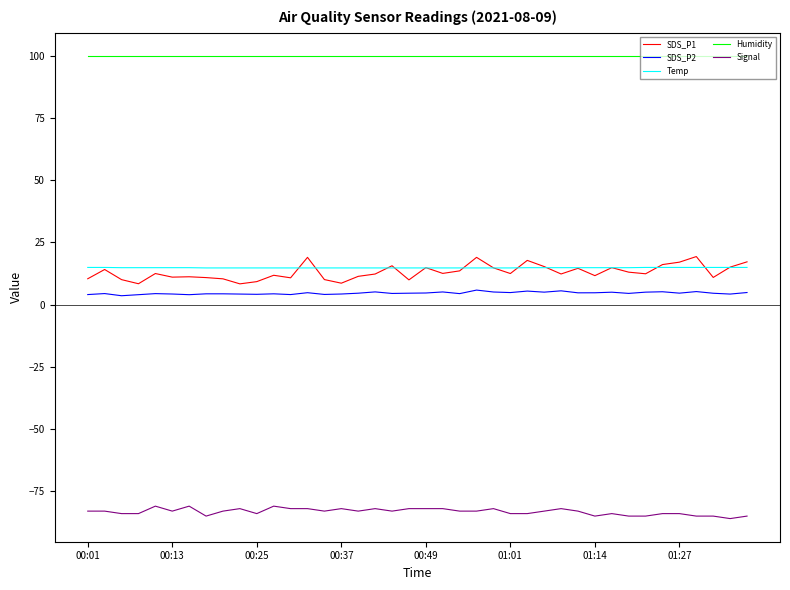

Which series has the largest total across all categories?

Humidity